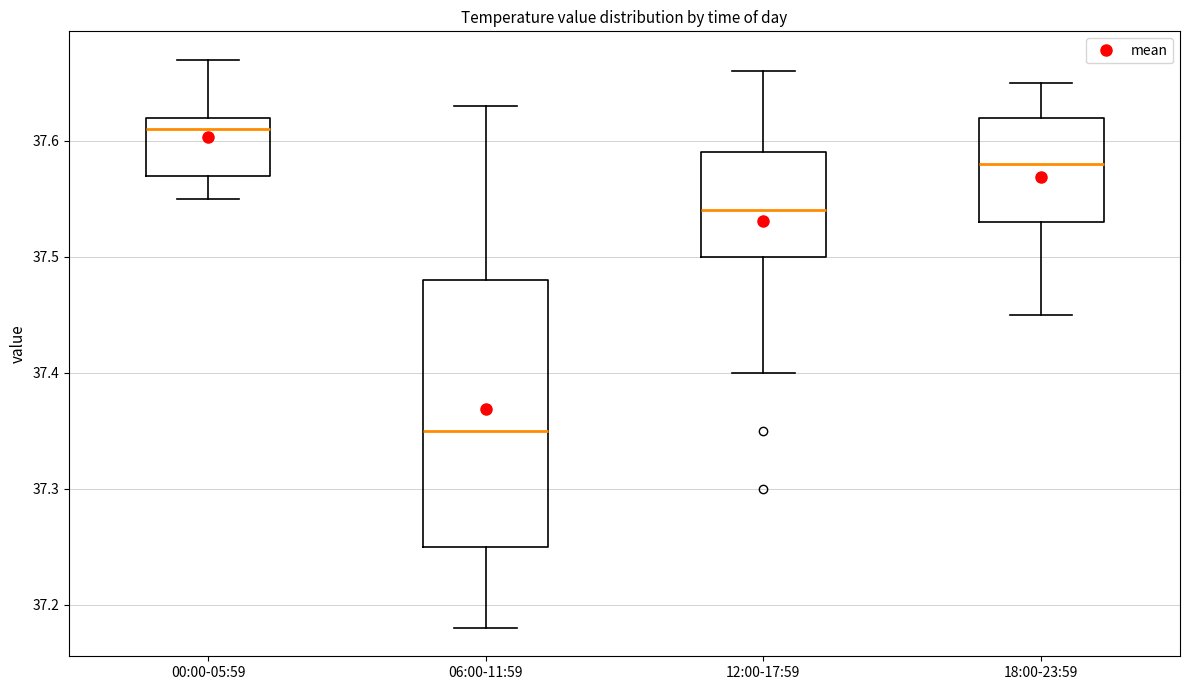

Where does the upper whisker of the box for 06:00-11:59 end on the y-axis? The values are not printed on the chart, so give them approximately, as read against the axis.

37.63